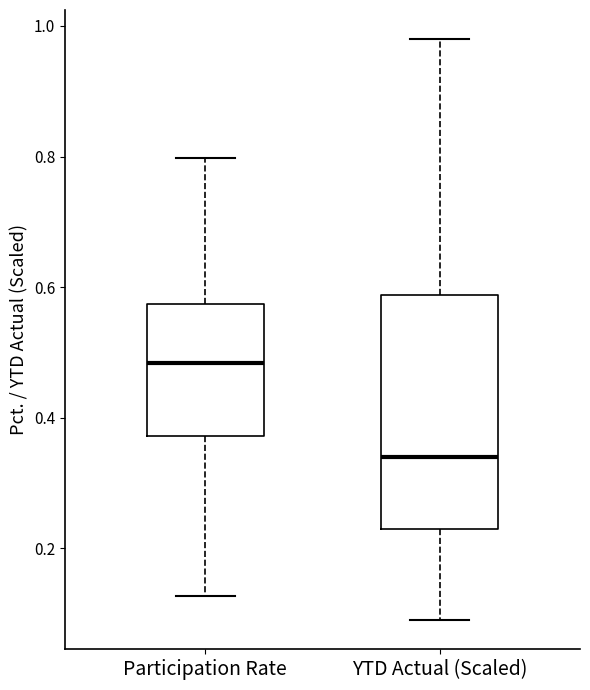

Reading left to right, read every box against the y-axis: the position of its median line, the range the box covers, and the ends of its whiskers. The values are not printed on the chart, so give them approximately, as read against the axis.

Participation Rate: median 0.48, box 0.38 to 0.58, whiskers 0.12 to 0.80
YTD Actual (Scaled): median 0.34, box 0.24 to 0.58, whiskers 0.10 to 0.98